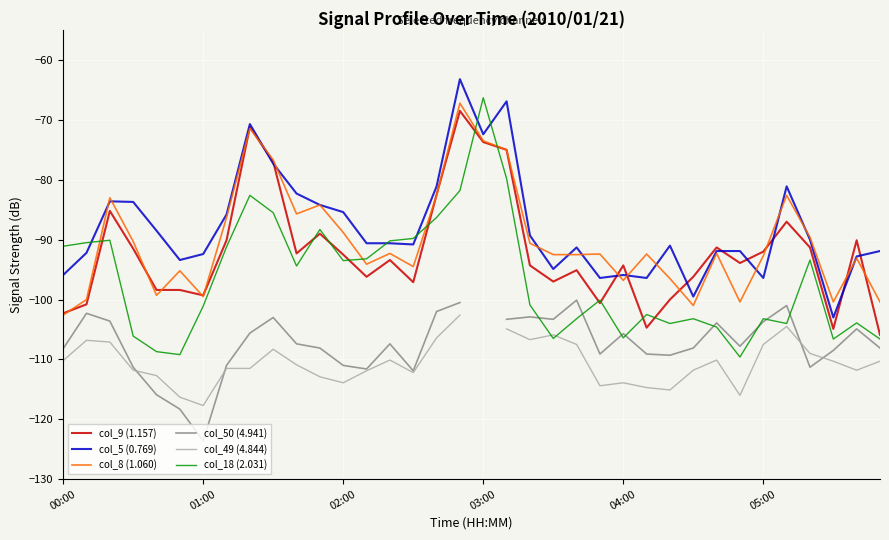

How many intersections are there between col_49 (4.844) and col_50 (4.941)?

4